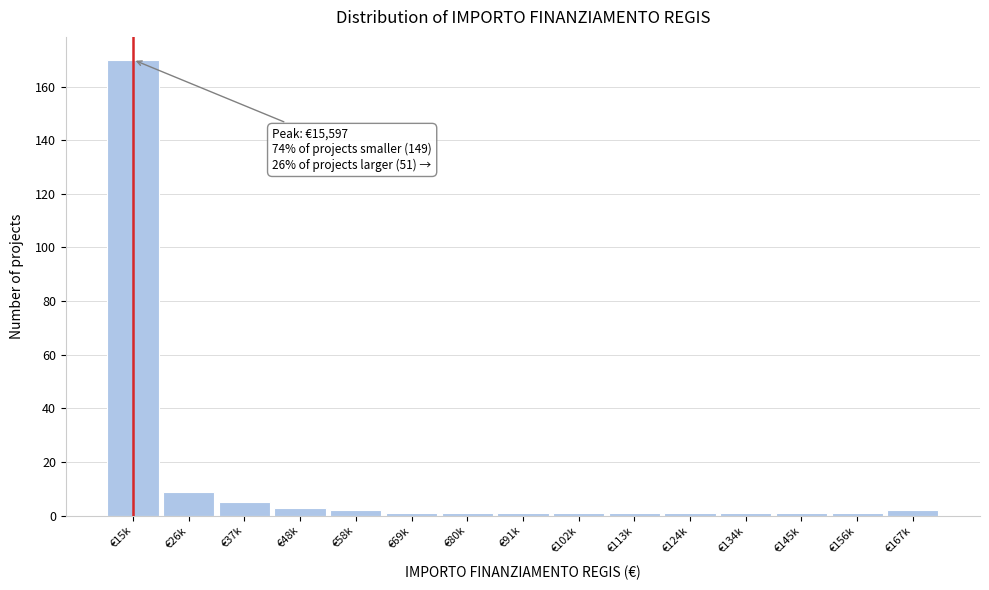

Reading left to right, extract all data points from this chart.

€15k=170	€26k=9	€37k=5	€48k=3	€58k=2	€69k=1	€80k=1	€91k=1	€102k=1	€113k=1	€124k=1	€134k=1	€145k=1	€156k=1	€167k=2